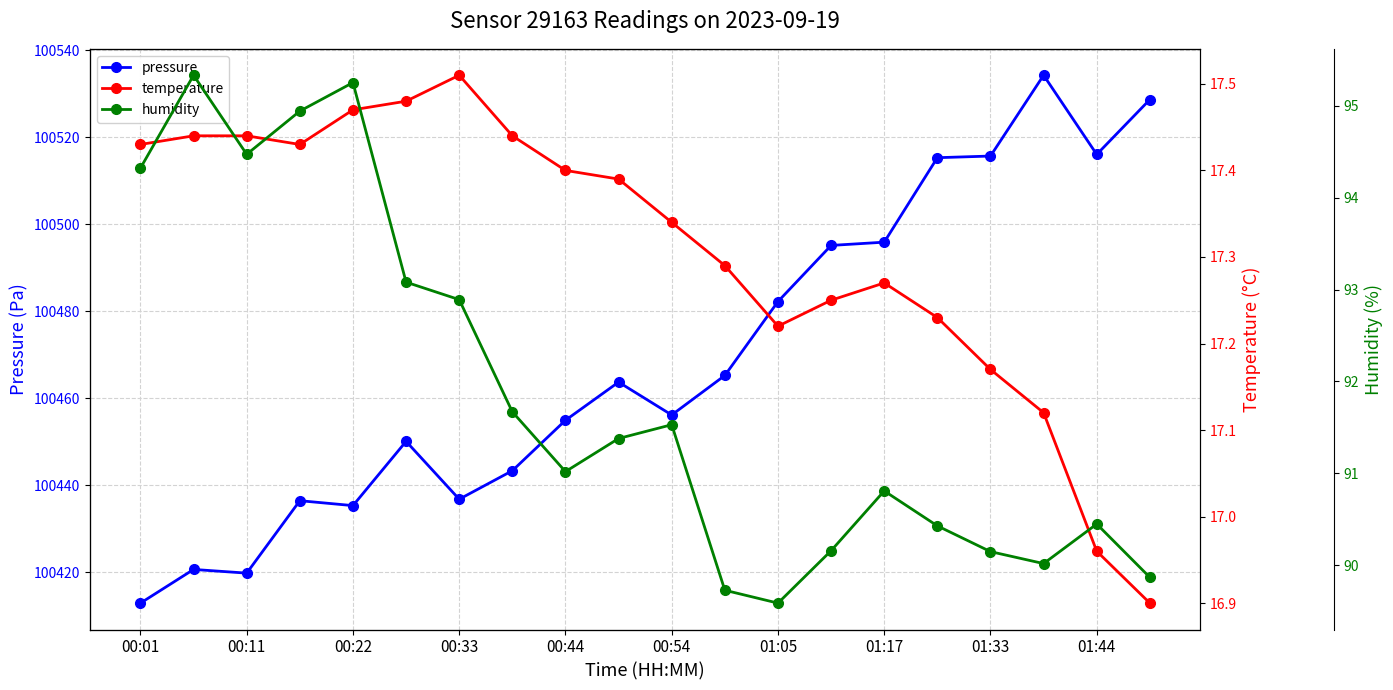

At which label does pressure reach its minimum?

00:01